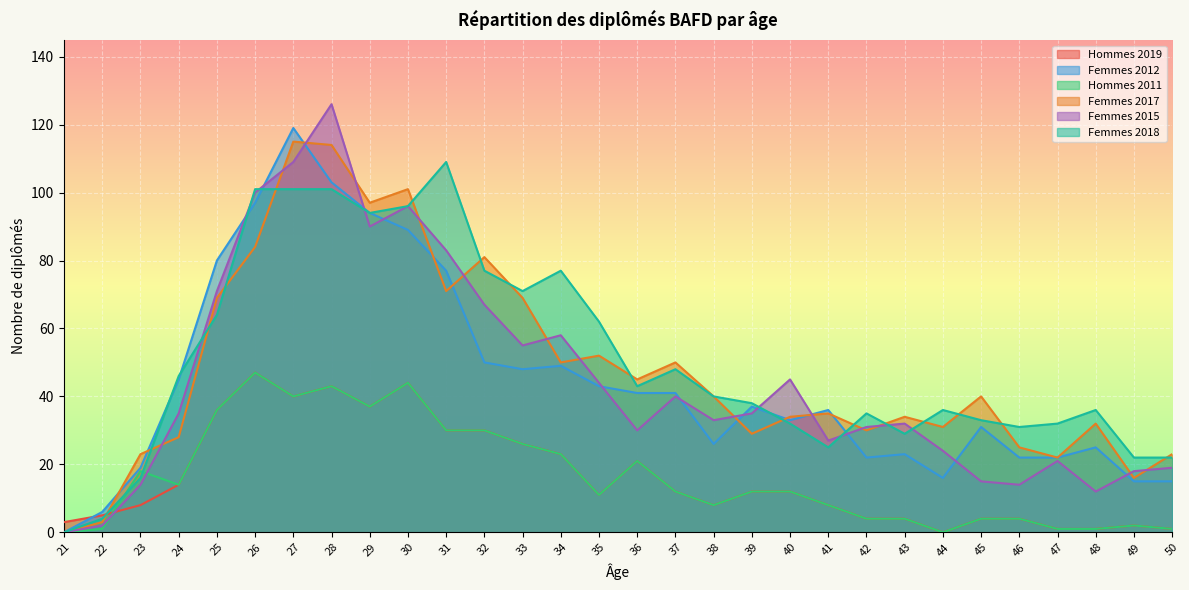

What is the average value of the Femmes 2018 series?

51